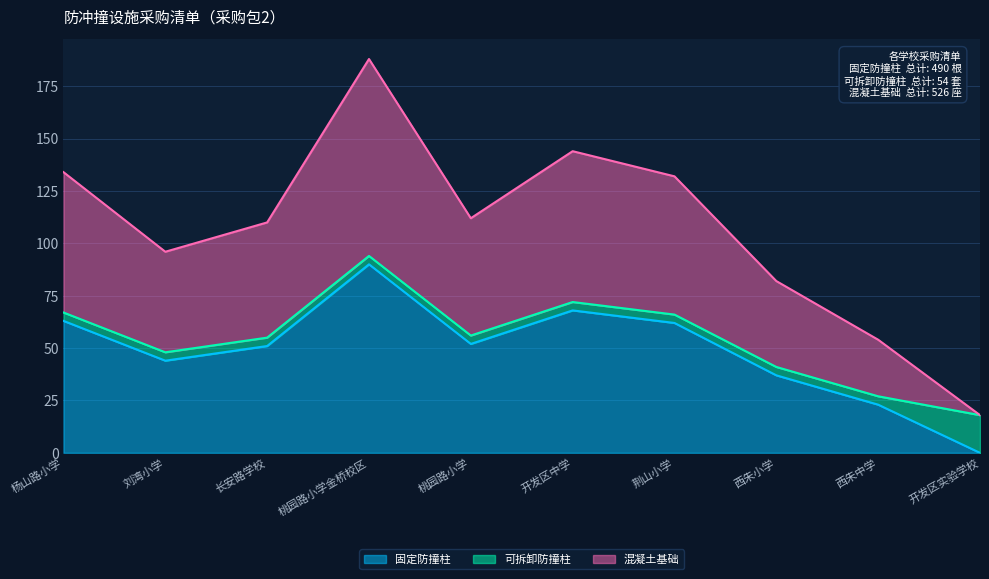

What is the difference between the second highest and minimum values in the 固定防撞柱 series?

68